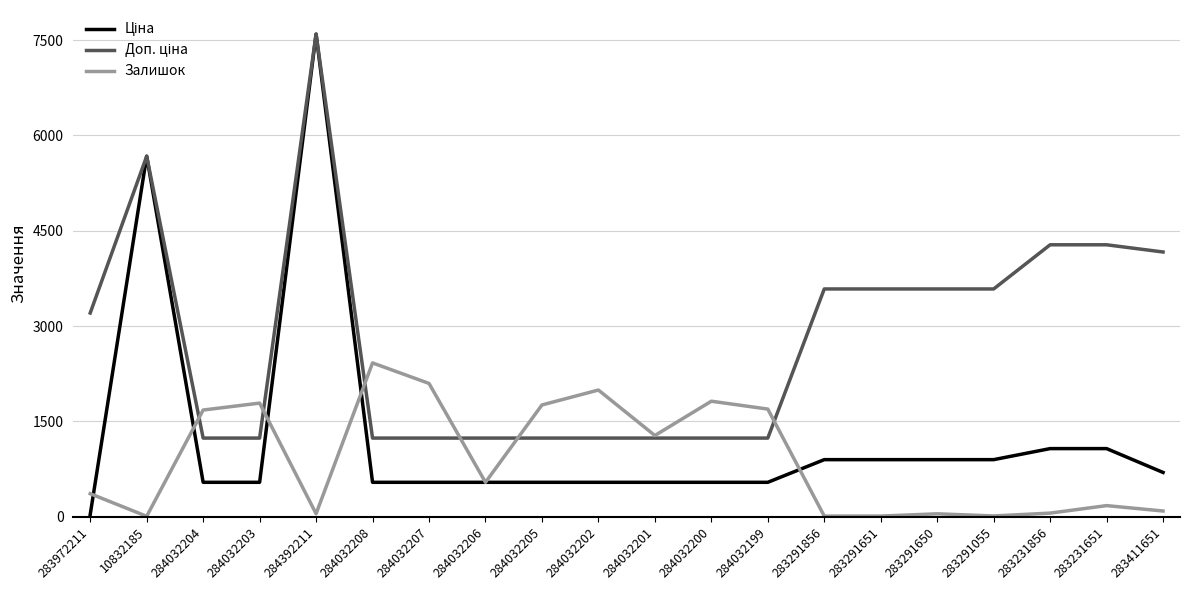

At which category is the sum across all series the highest?

284392211